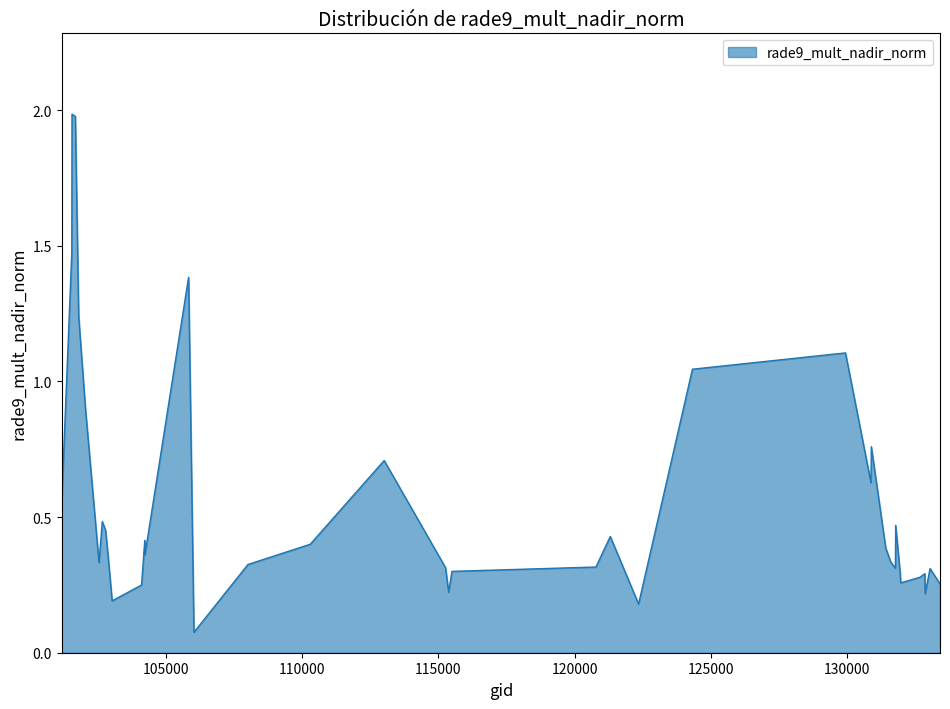

What is the maximum value shown in the chart?

2.0